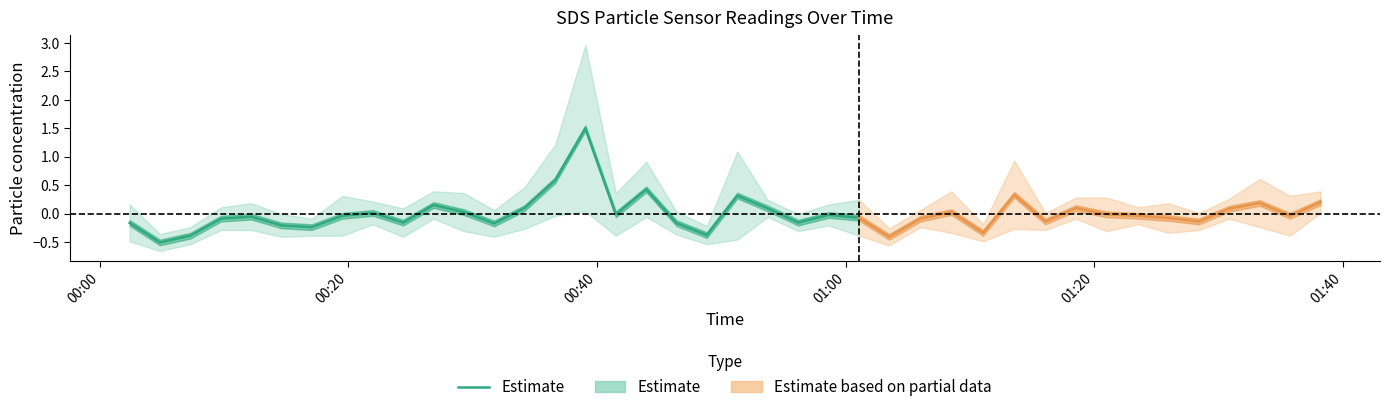

Count the number of values greater than 0.

9